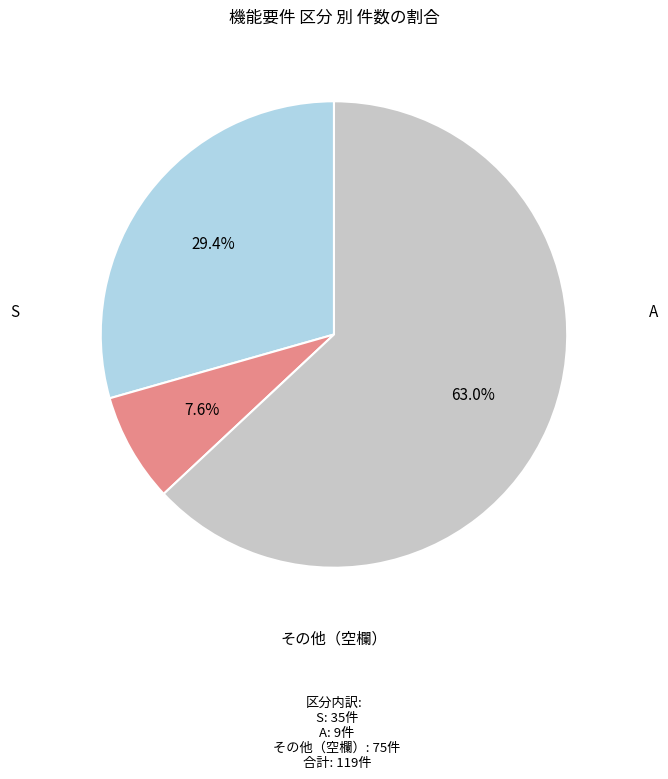

Is there any slice that represents more than half of the pie?

Yes